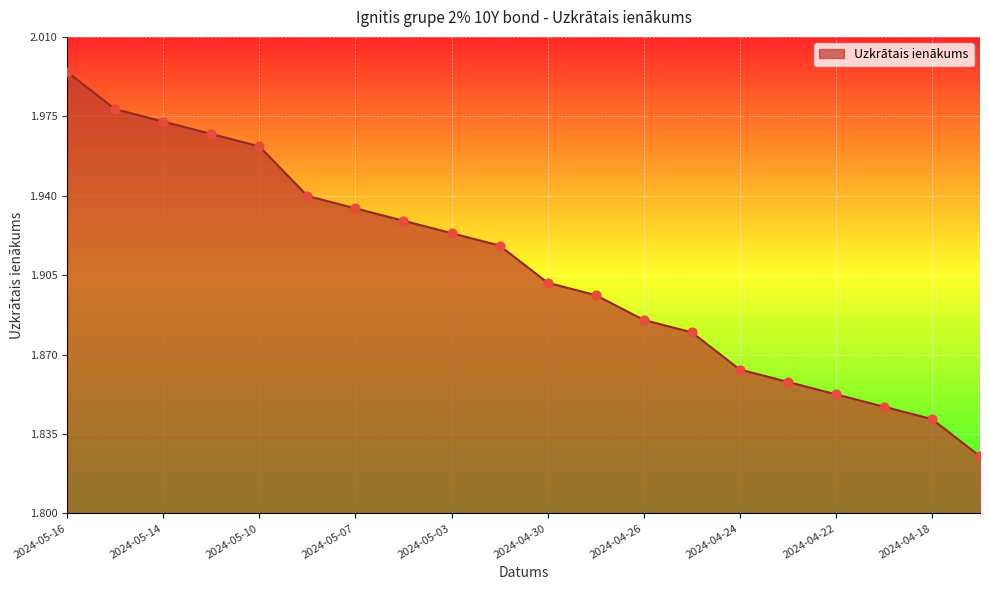

Does the chart have visible grid lines?

Yes